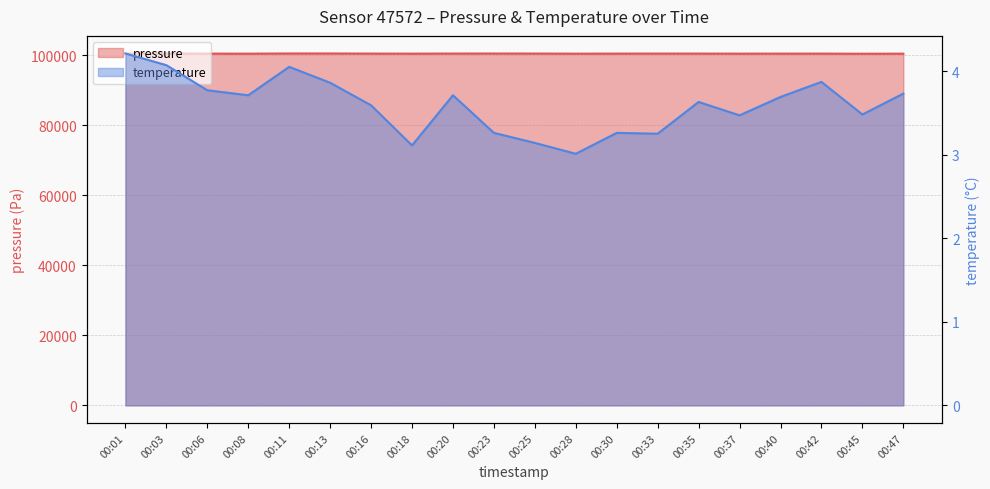

Which series changed the most between 00:06 and 00:47?

pressure